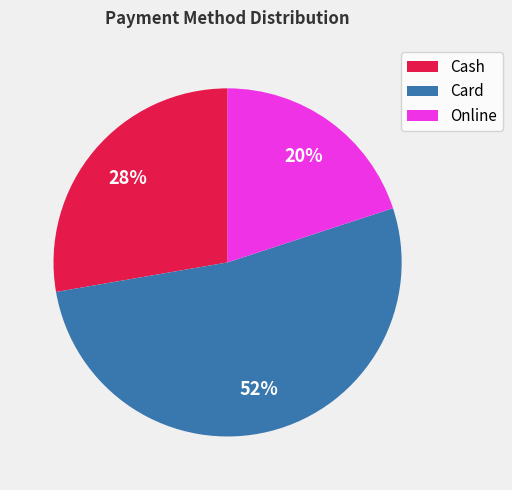

Is there any slice that represents more than half of the pie?

Yes